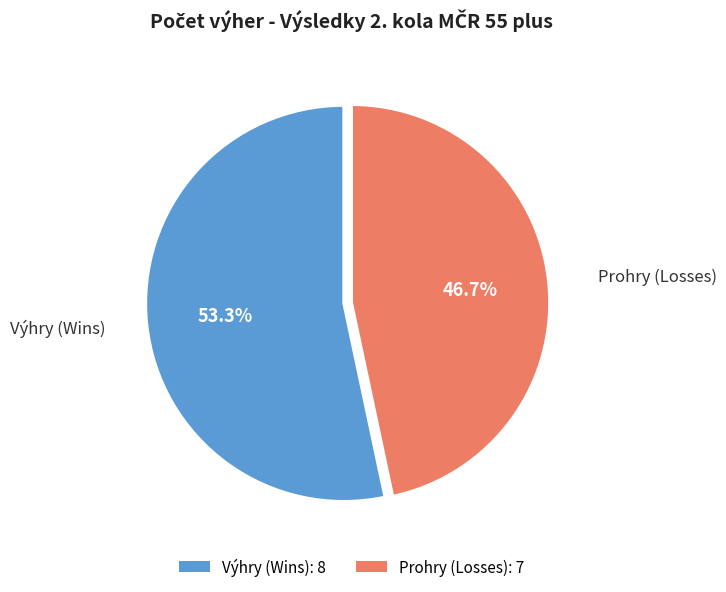

Is there any slice that represents more than half of the pie?

Yes